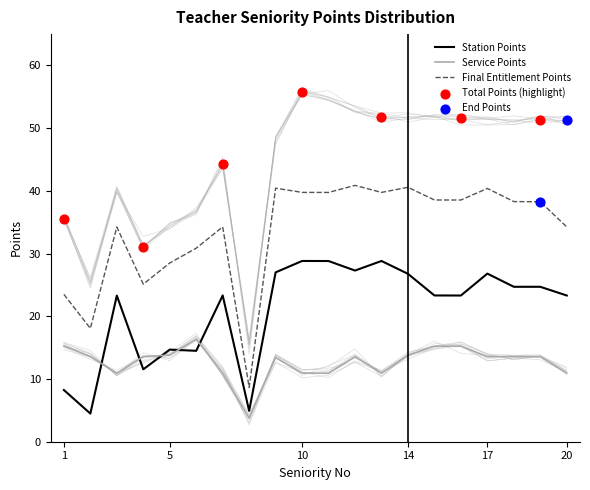

Which series has the largest Y range (max minus min)?

Total Points